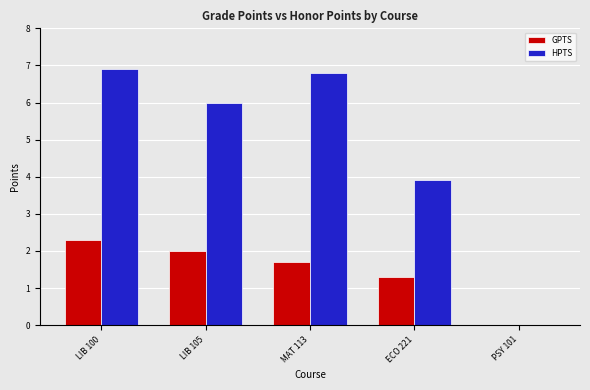

Reading left to right, what are all the values shown in this chart?

GPTS: 2.3	2.0	1.7	1.3	0.0
HPTS: 6.9	6.0	6.8	3.9	0.0